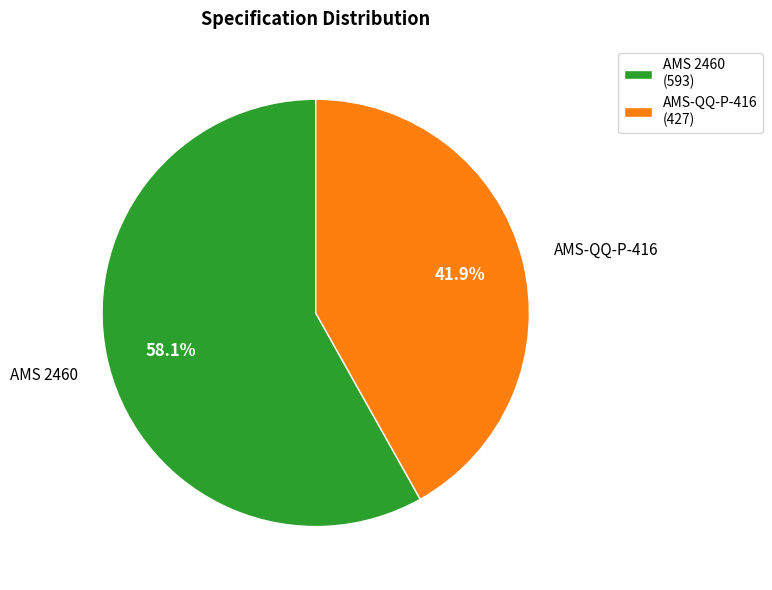

Combined, do AMS 2460 and AMS-QQ-P-416 account for over 50%?

Yes